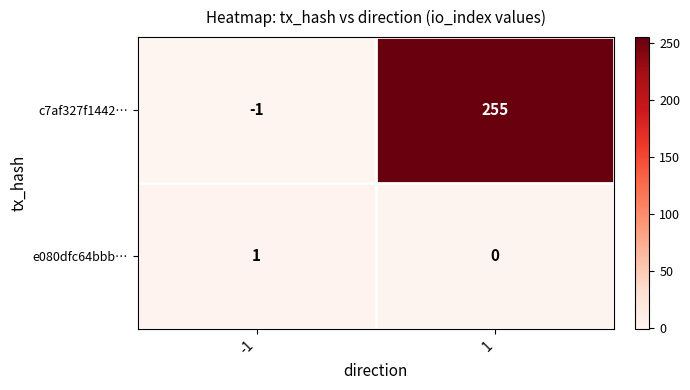

Reading left to right, extract all data points from this chart.

c7af327f1442…: -1=-1	1=255
e080dfc64bbb…: -1=1	1=0